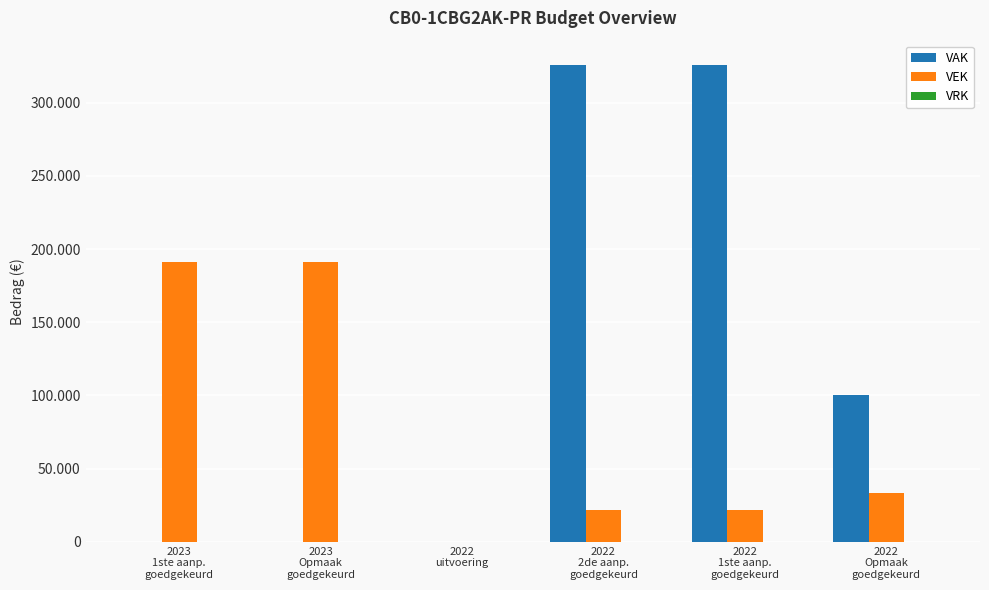

The value of VEK at 2022
Opmaak
goedgekeurd is 59953. True or false?

False